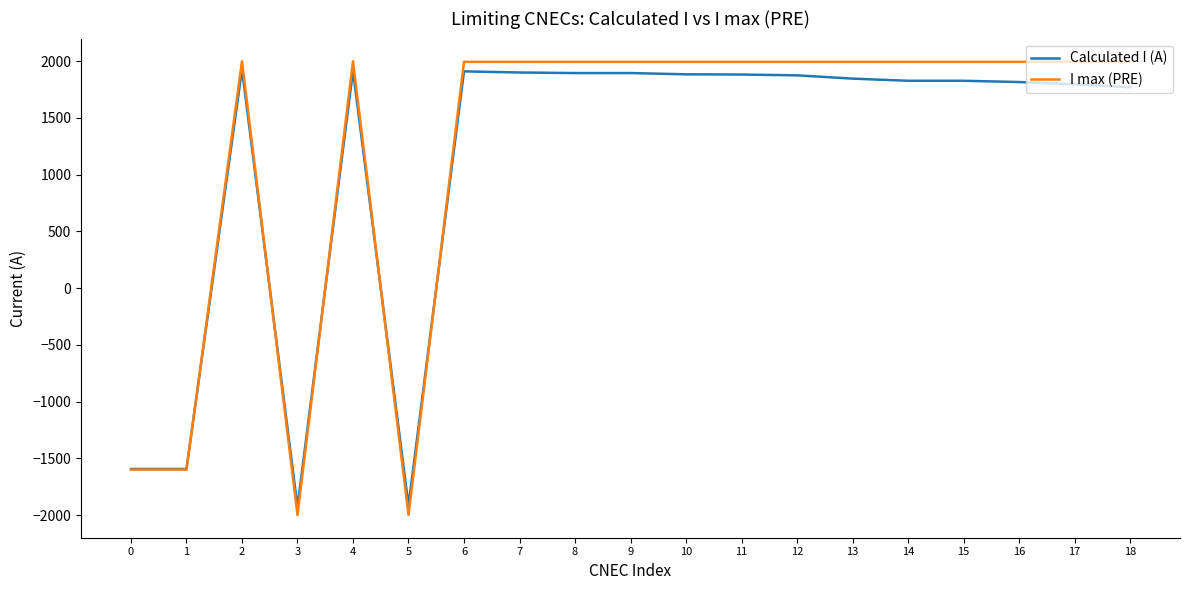

What is the difference between the second highest and second lowest values in the I max (PRE) series?

4000